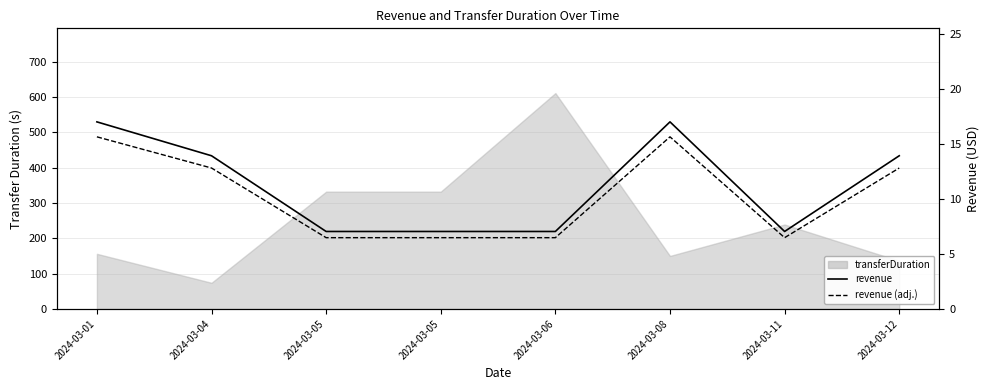

In revenue (adj.), how many points are higher than both neighbors (excluding endpoints)?

1